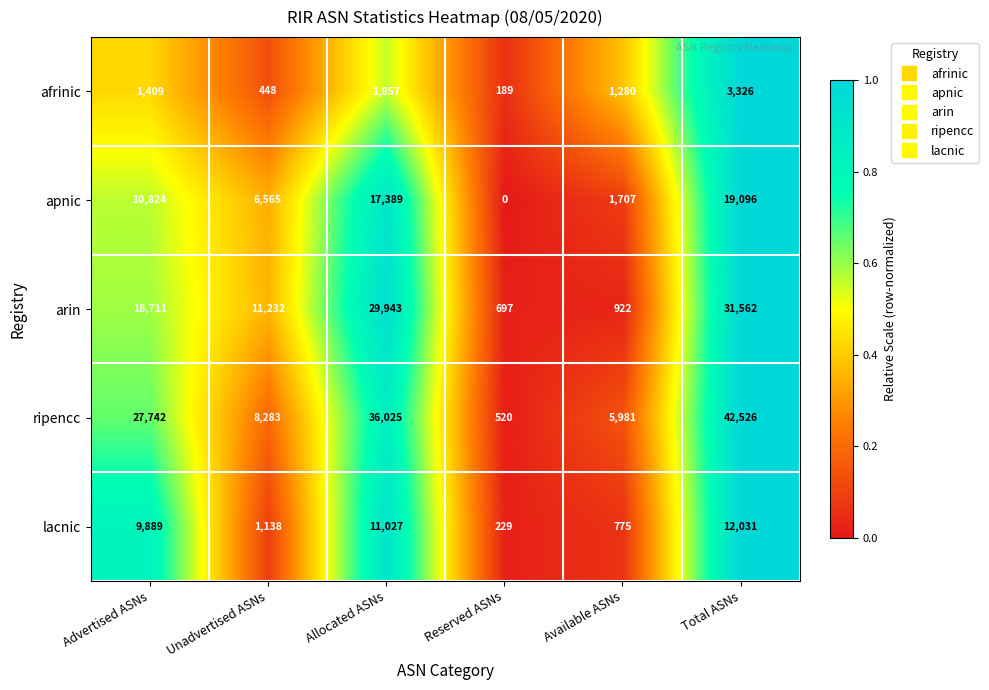

Reading right to left, what are all the values shown in this chart?

afrinic: 3326	1280	189	1857	448	1409
apnic: 19096	1707	0	17389	6565	10824
arin: 31562	922	697	29943	11232	18711
ripencc: 42526	5981	520	36025	8283	27742
lacnic: 12031	775	229	11027	1138	9889